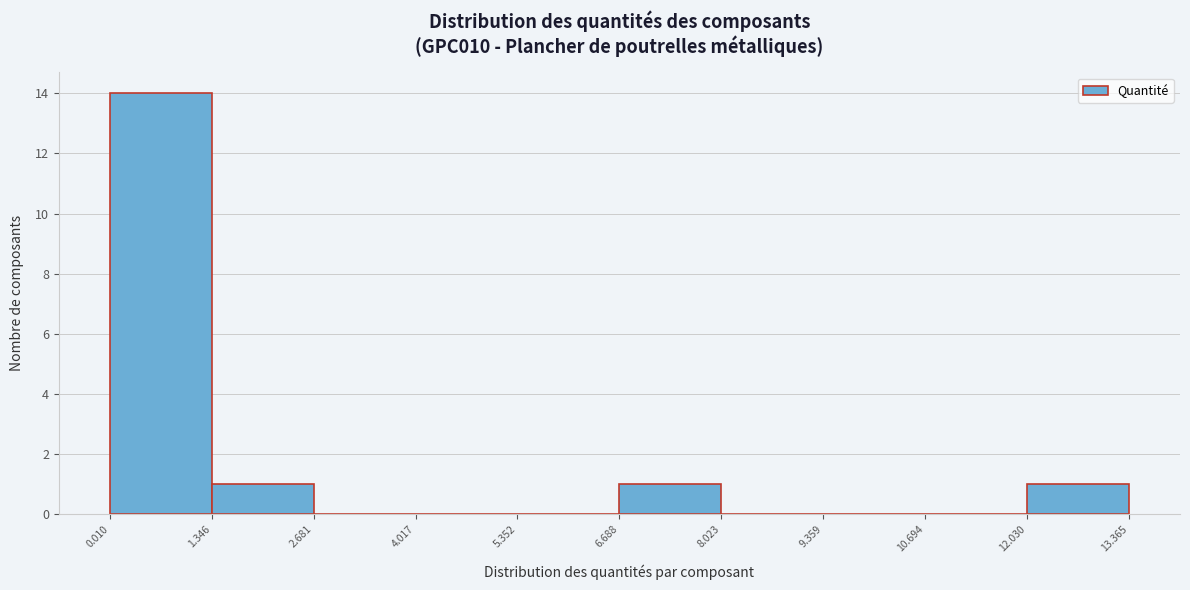

What is the height of the bar covering 1.346 to 2.681 on the x-axis? The values are not printed on the chart, so give them approximately, as read against the axis.

1